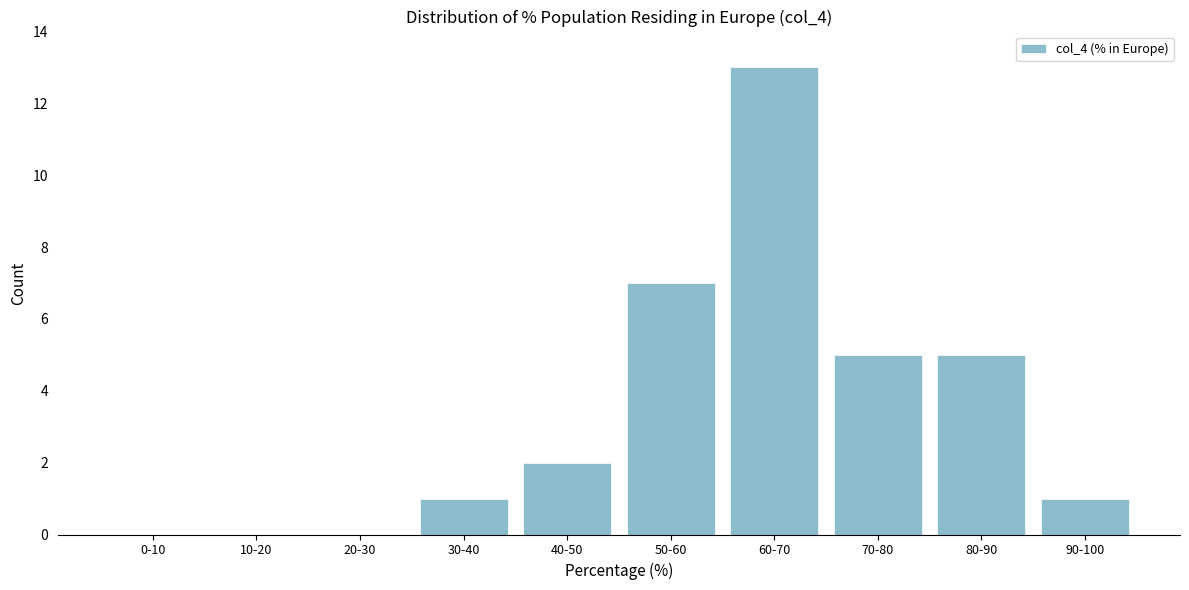

Reading right to left, extract all data points from this chart.

90-100=1	80-90=5	70-80=5	60-70=13	50-60=7	40-50=2	30-40=1	20-30=0	10-20=0	0-10=0